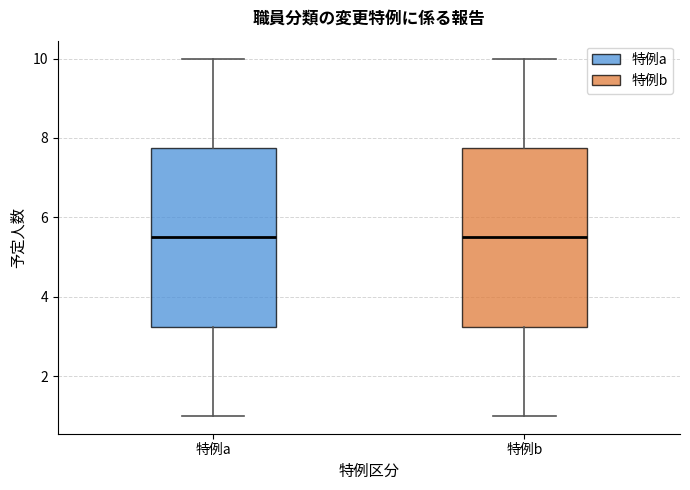

Reading left to right, read every box against the y-axis: the position of its median line, the range the box covers, and the ends of its whiskers. The values are not printed on the chart, so give them approximately, as read against the axis.

特例a: median 5.6, box 3.2 to 7.8, whiskers 1.0 to 10.0
特例b: median 5.6, box 3.2 to 7.8, whiskers 1.0 to 10.0